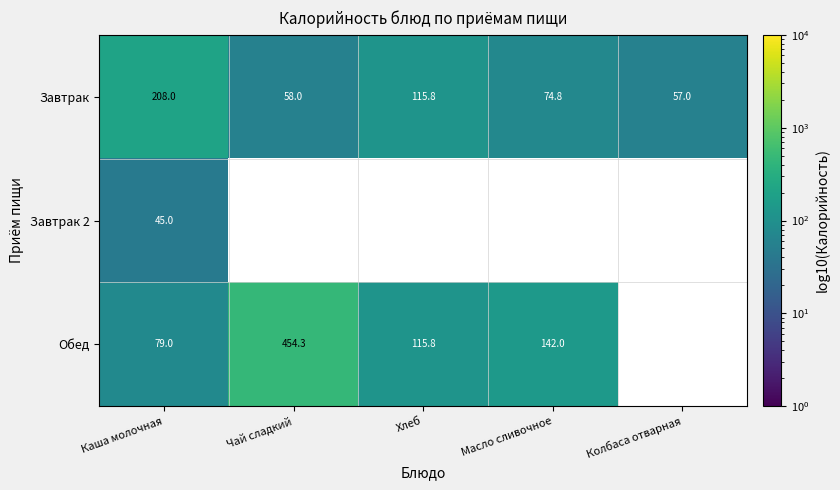

The Обед series shows 115.8 at Хлеб. True or false?

True